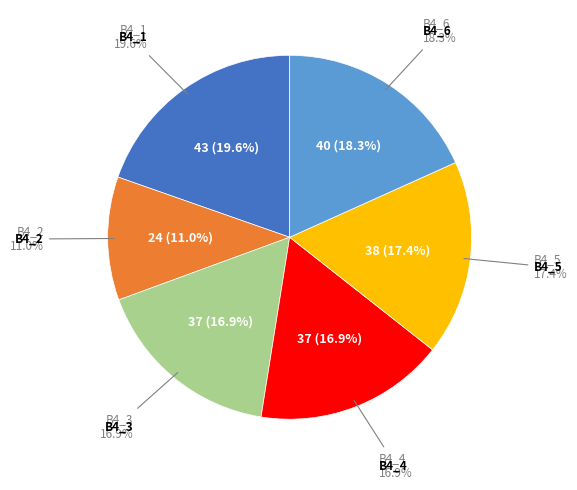

How many segments does this pie chart have?

6